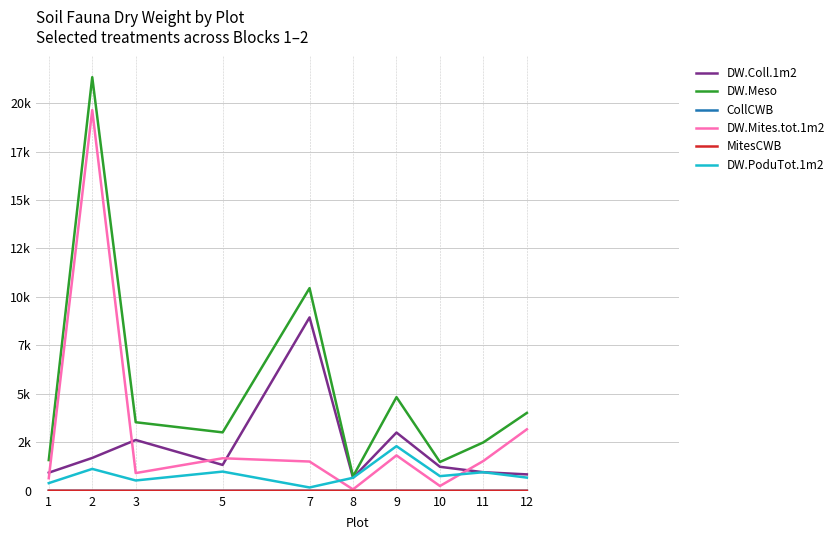

At which label does DW.PoduTot.1m2 reach its peak?

9